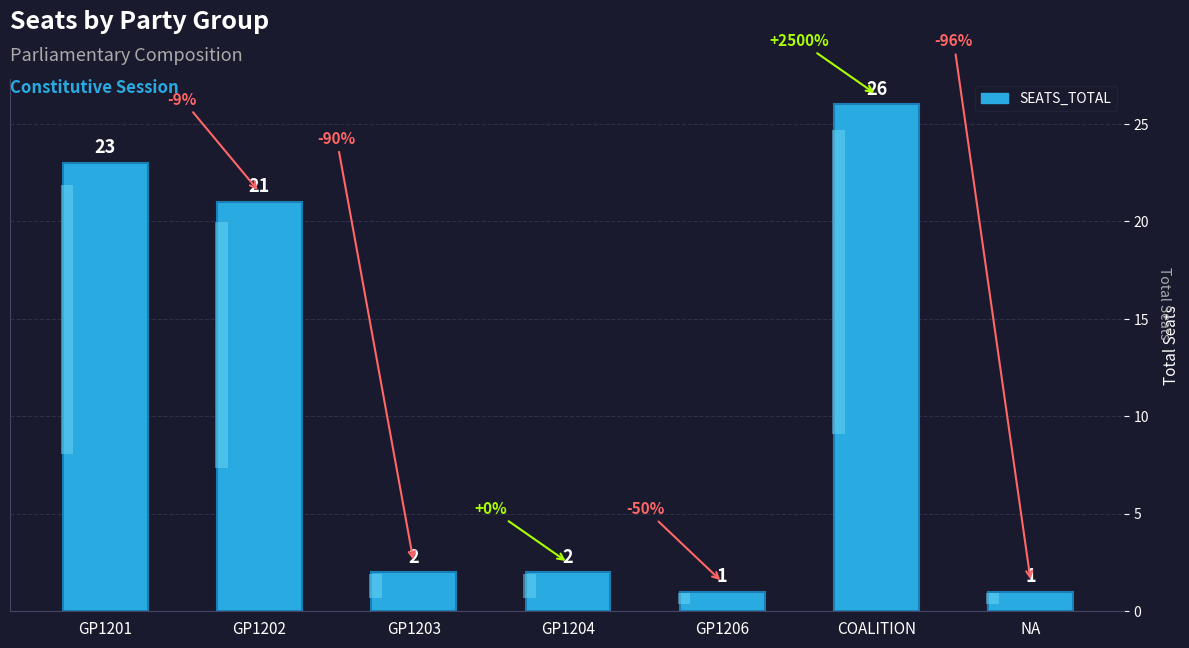

What is the difference between the second highest and minimum values?

22